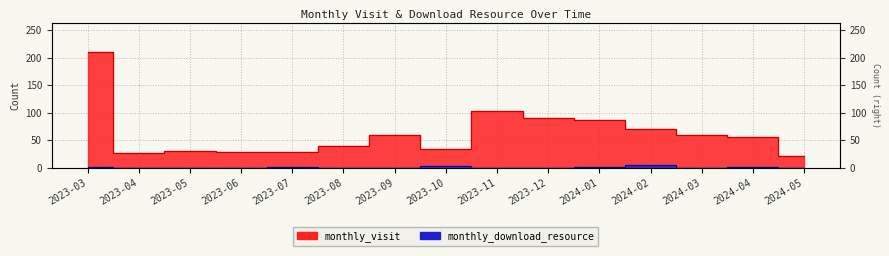

True or false: monthly_download_resource has more than 1 points higher than both neighbors.

True